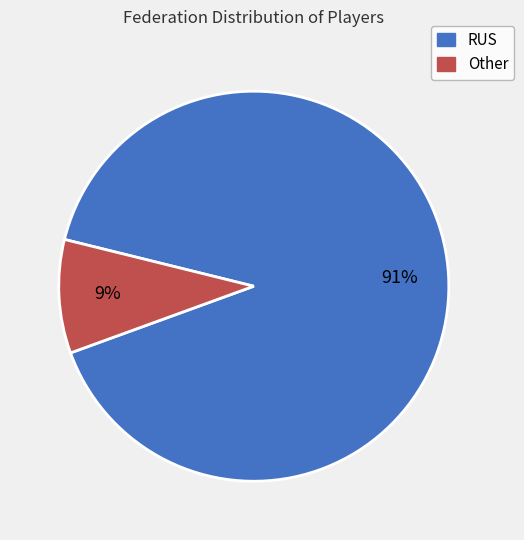

To the nearest percent, what is the average slice percentage?

50%